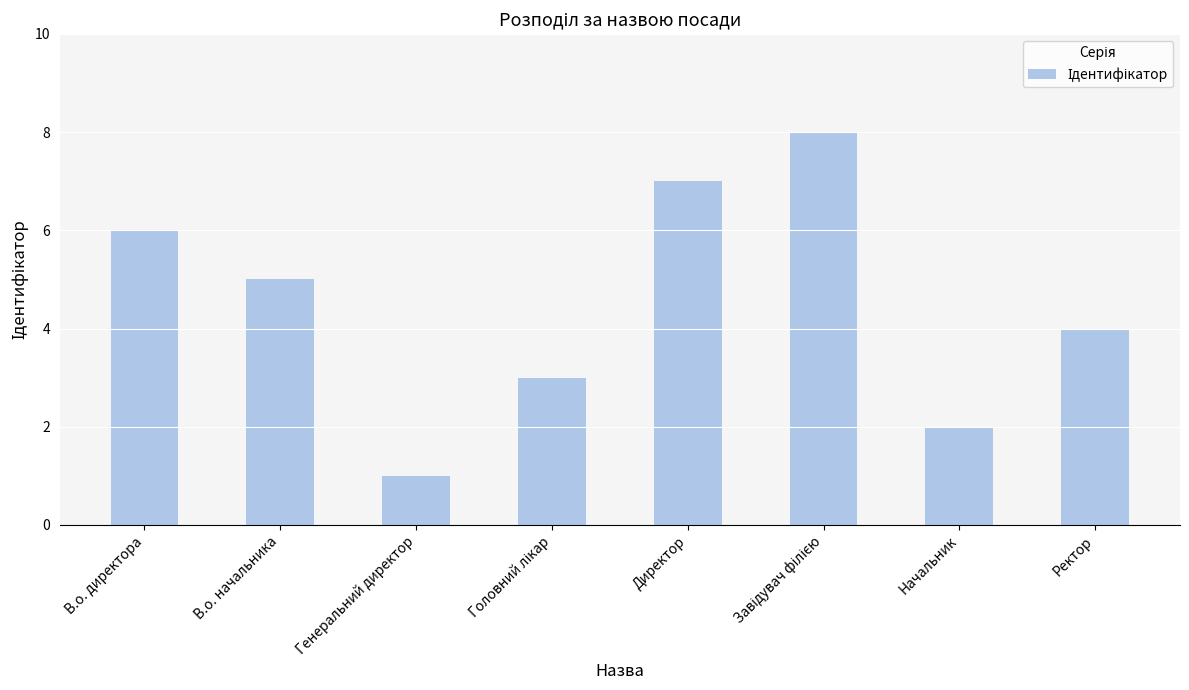

Are the bars grouped side by side (vs. stacked)?

No